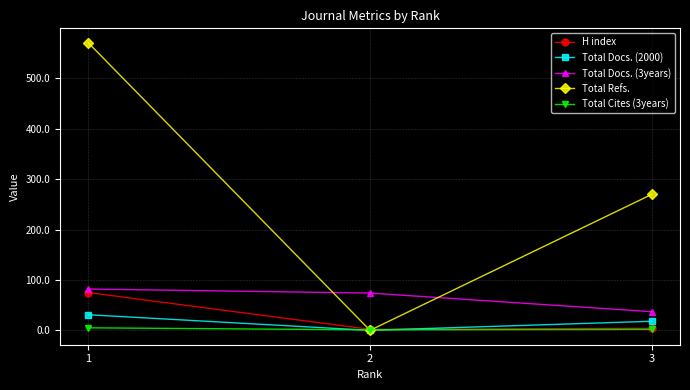

List the labels in order of Total Docs. (2000) value, smallest first.

2, 3, 1